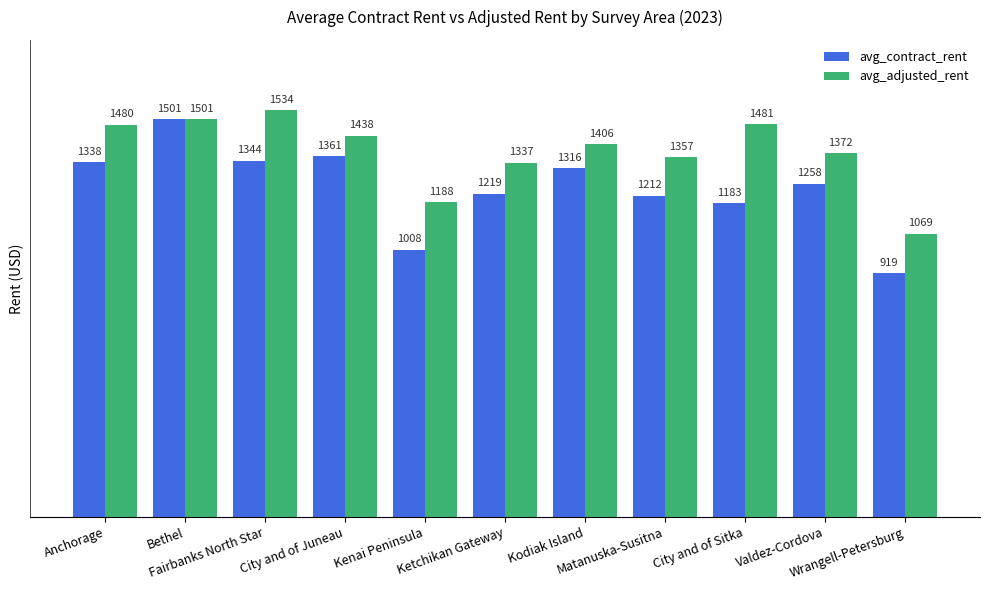

What is the difference between the maximum and minimum values in the avg_adjusted_rent series?

465